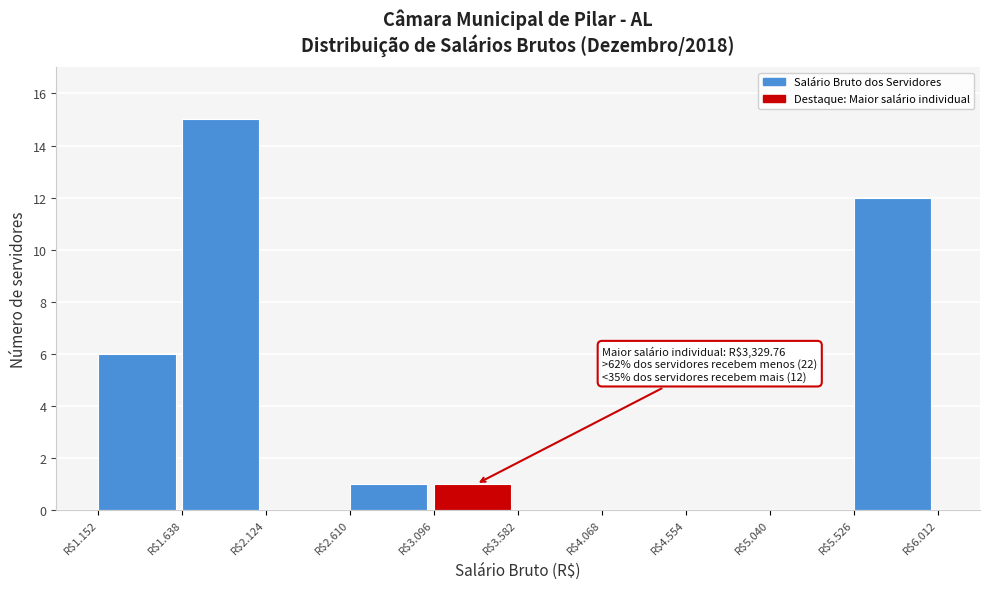

At which label is the value closest to 7?

R$1.152